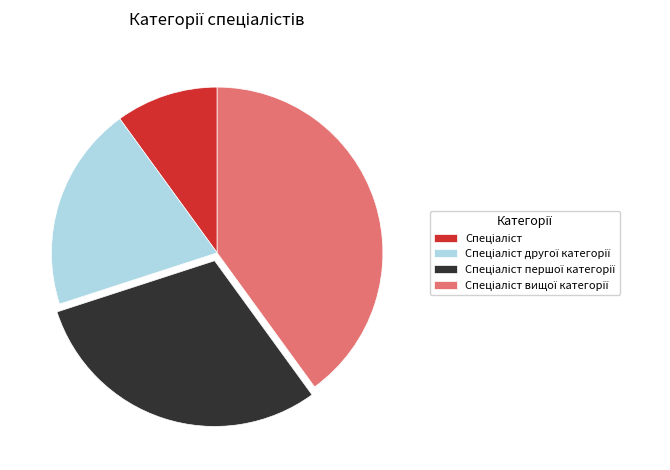

Is there a majority slice in this chart?

No